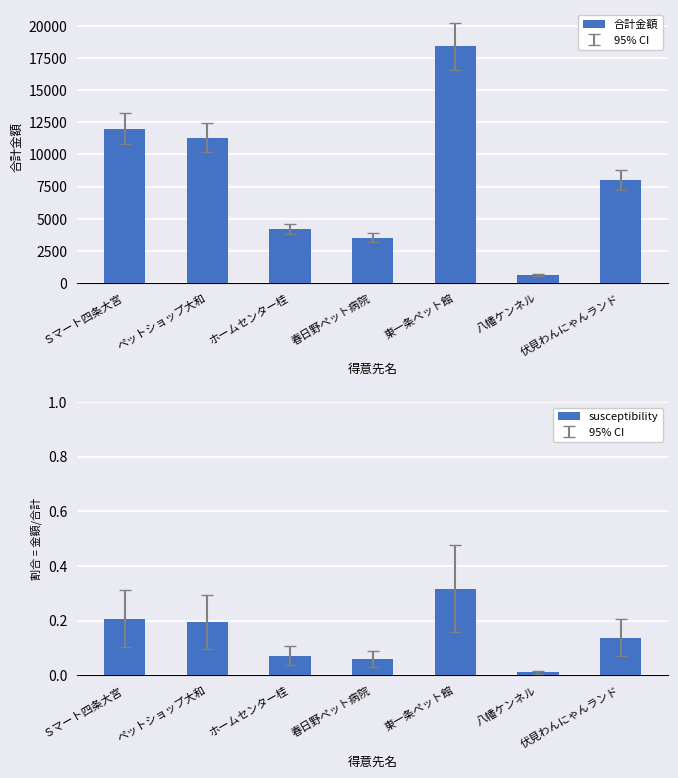

Rank the series by their maximum value, from lowest to highest.

susceptibility, 合計金額